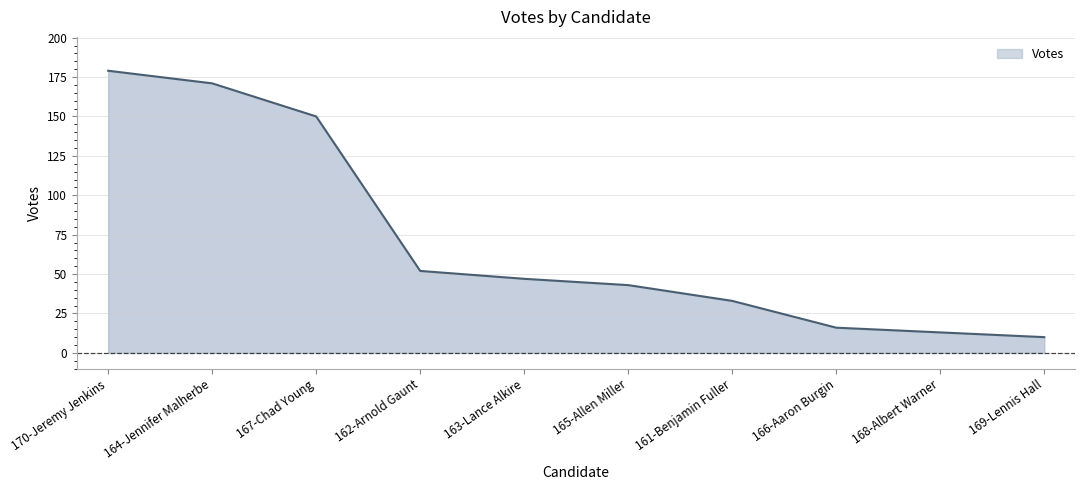

What is the difference between the values at 161-Benjamin Fuller and 163-Lance Alkire?

14